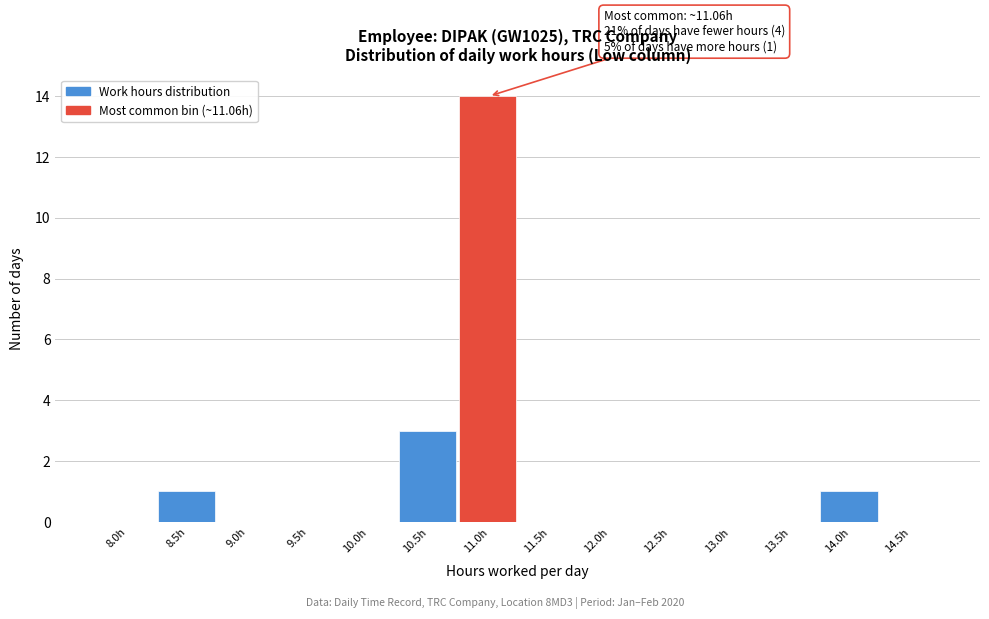

Reading left to right, list all the values displayed in this chart.

8.0h=0	8.5h=1	9.0h=0	9.5h=0	10.0h=0	10.5h=3	11.0h=14	11.5h=0	12.0h=0	12.5h=0	13.0h=0	13.5h=0	14.0h=1	14.5h=0